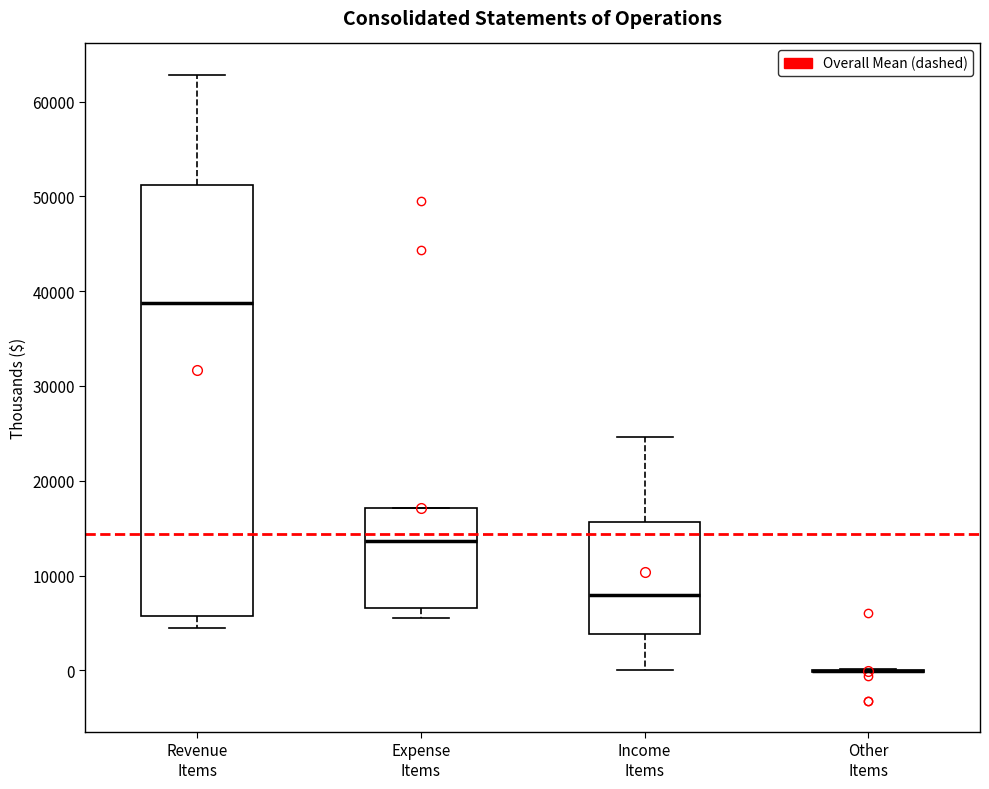

Where does the median line of the box for Income Items sit on the y-axis? The values are not printed on the chart, so give them approximately, as read against the axis.

8000